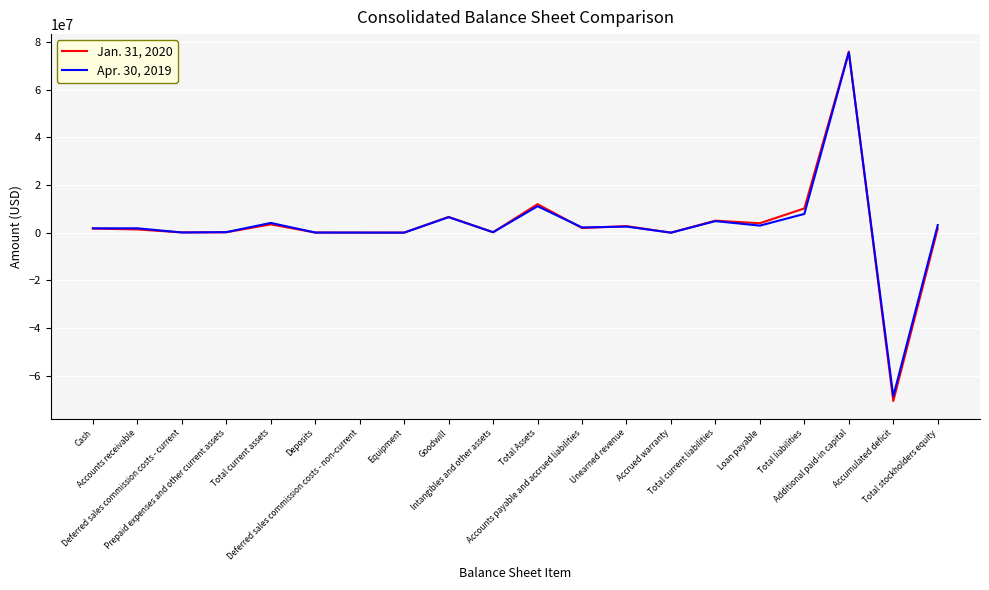

List the series in order of their peak value, lowest first.

Apr. 30, 2019, Jan. 31, 2020